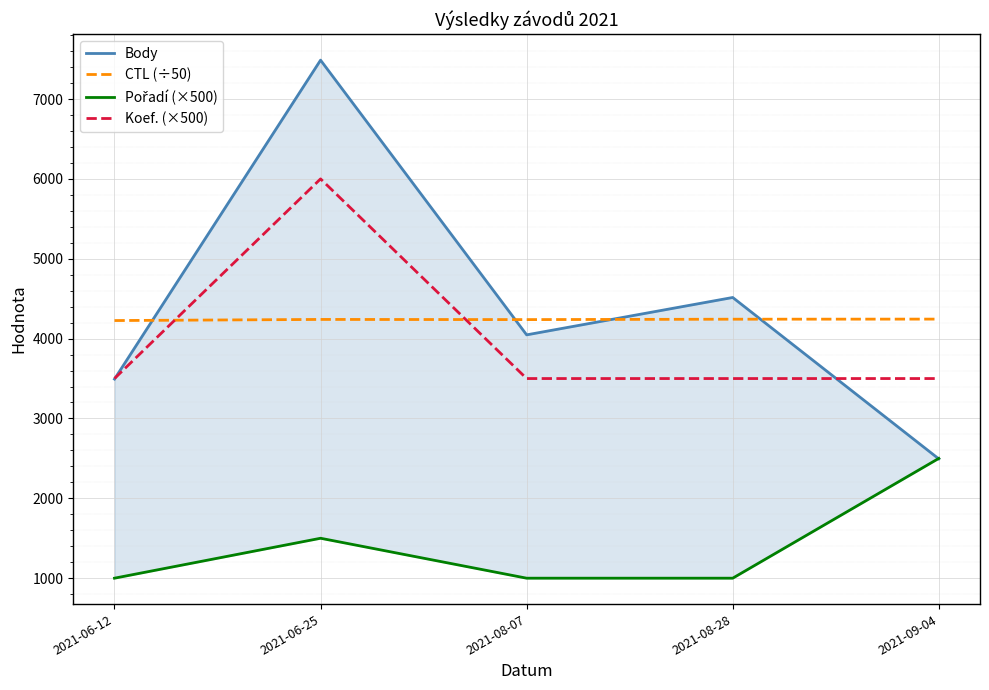

Which category has the highest value in the Pořadí (×500) series?

2021-09-04